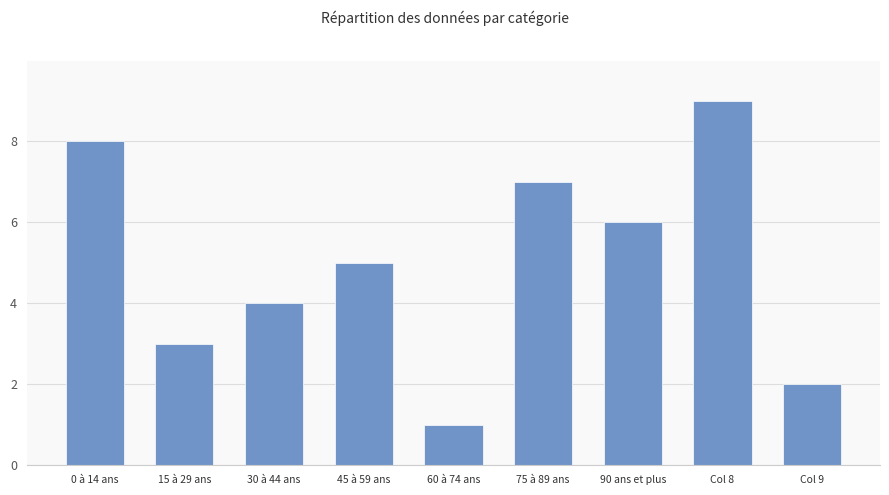

True or false: the data shows 5 at 45 à 59 ans.

True